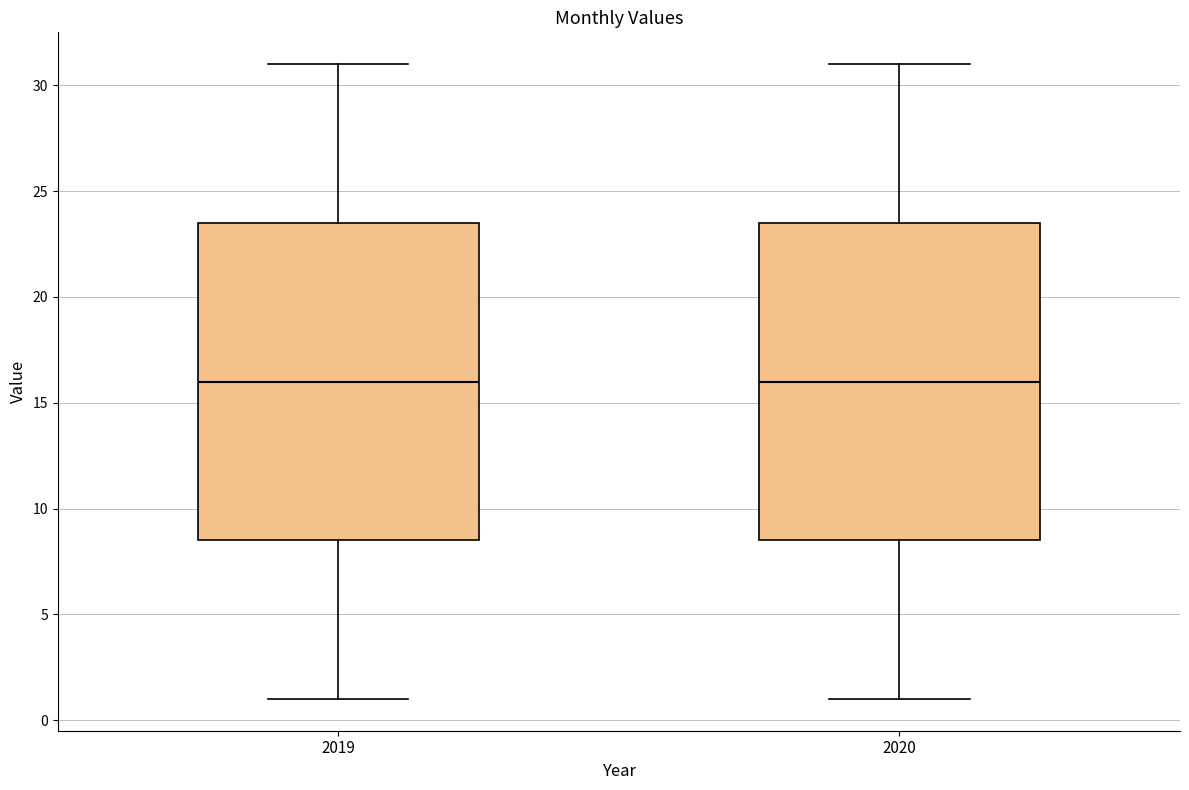

Where does the median line of the box at x = 2019 sit on the y-axis? The values are not printed on the chart, so give them approximately, as read against the axis.

16.0